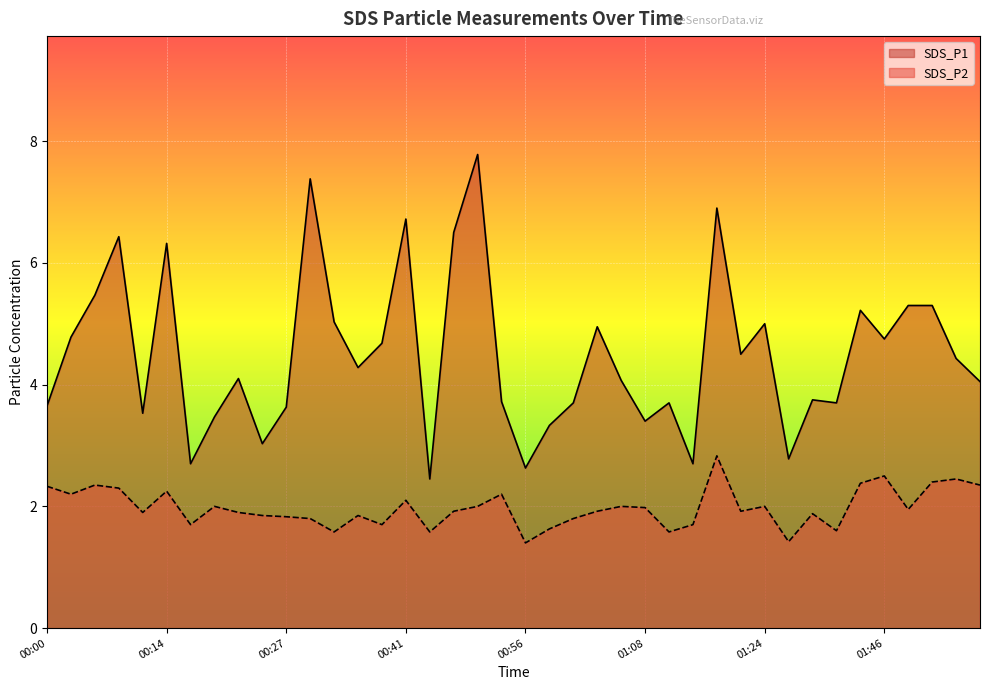

What is the sum of all SDS_P2 values?

79.0